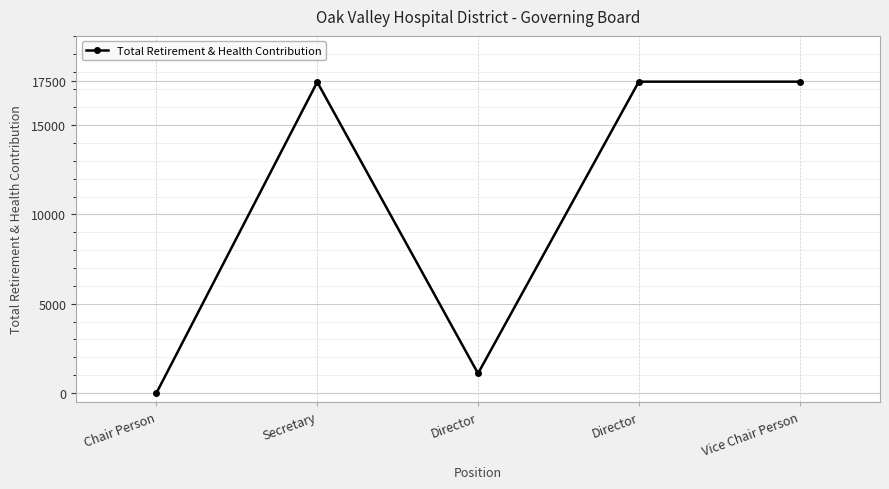

Which category has the lowest value across all series?

Chair Person